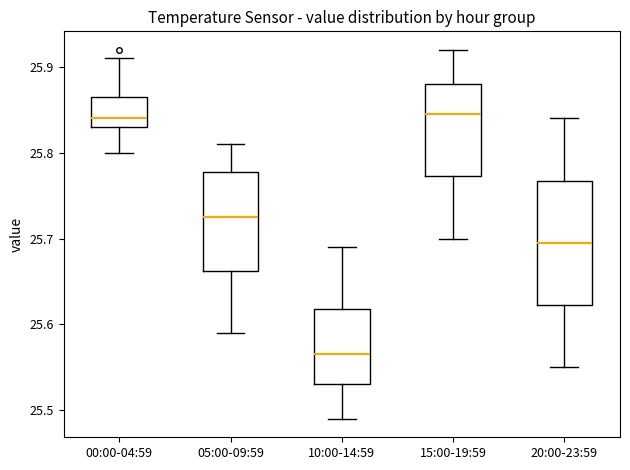

Reading left to right, read every box against the y-axis: the position of its median line, the range the box covers, and the ends of its whiskers. The values are not printed on the chart, so give them approximately, as read against the axis.

00:00-04:59: median 25.84, box 25.83 to 25.87, whiskers 25.80 to 25.91
05:00-09:59: median 25.73, box 25.66 to 25.78, whiskers 25.59 to 25.81
10:00-14:59: median 25.57, box 25.53 to 25.62, whiskers 25.49 to 25.69
15:00-19:59: median 25.85, box 25.77 to 25.88, whiskers 25.70 to 25.92
20:00-23:59: median 25.70, box 25.62 to 25.77, whiskers 25.55 to 25.84